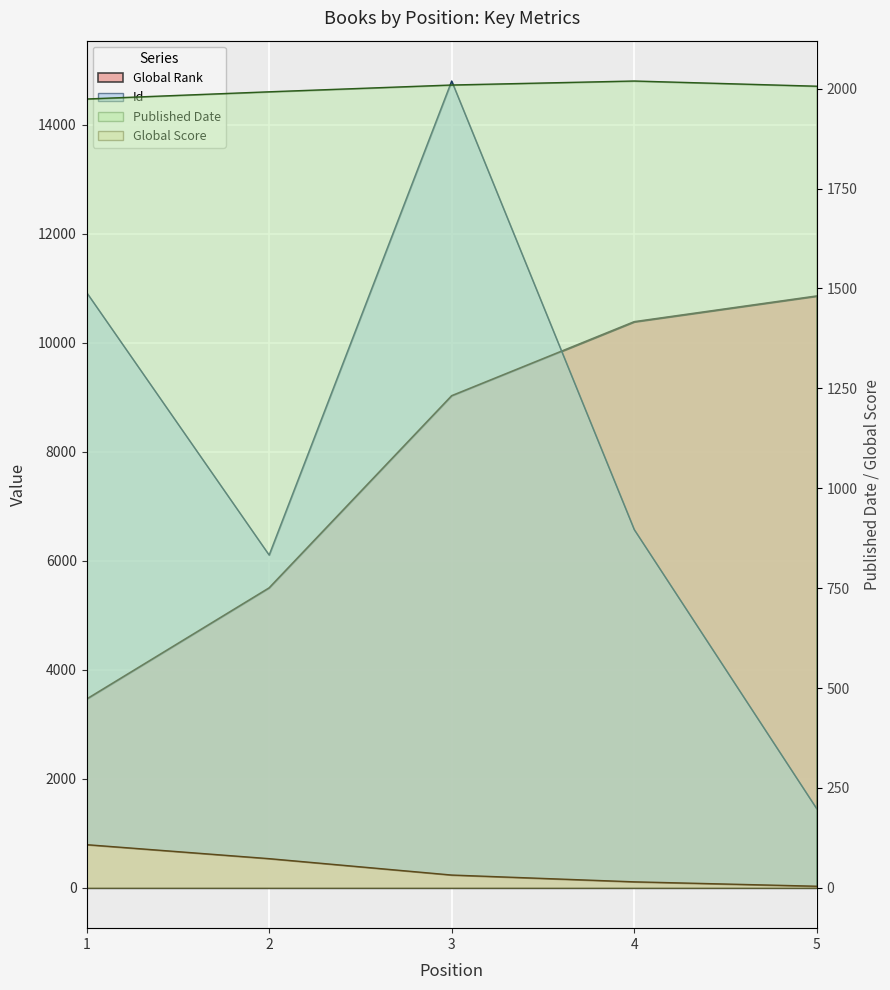

True or false: Global Score and Global Rank cross at least once.

False